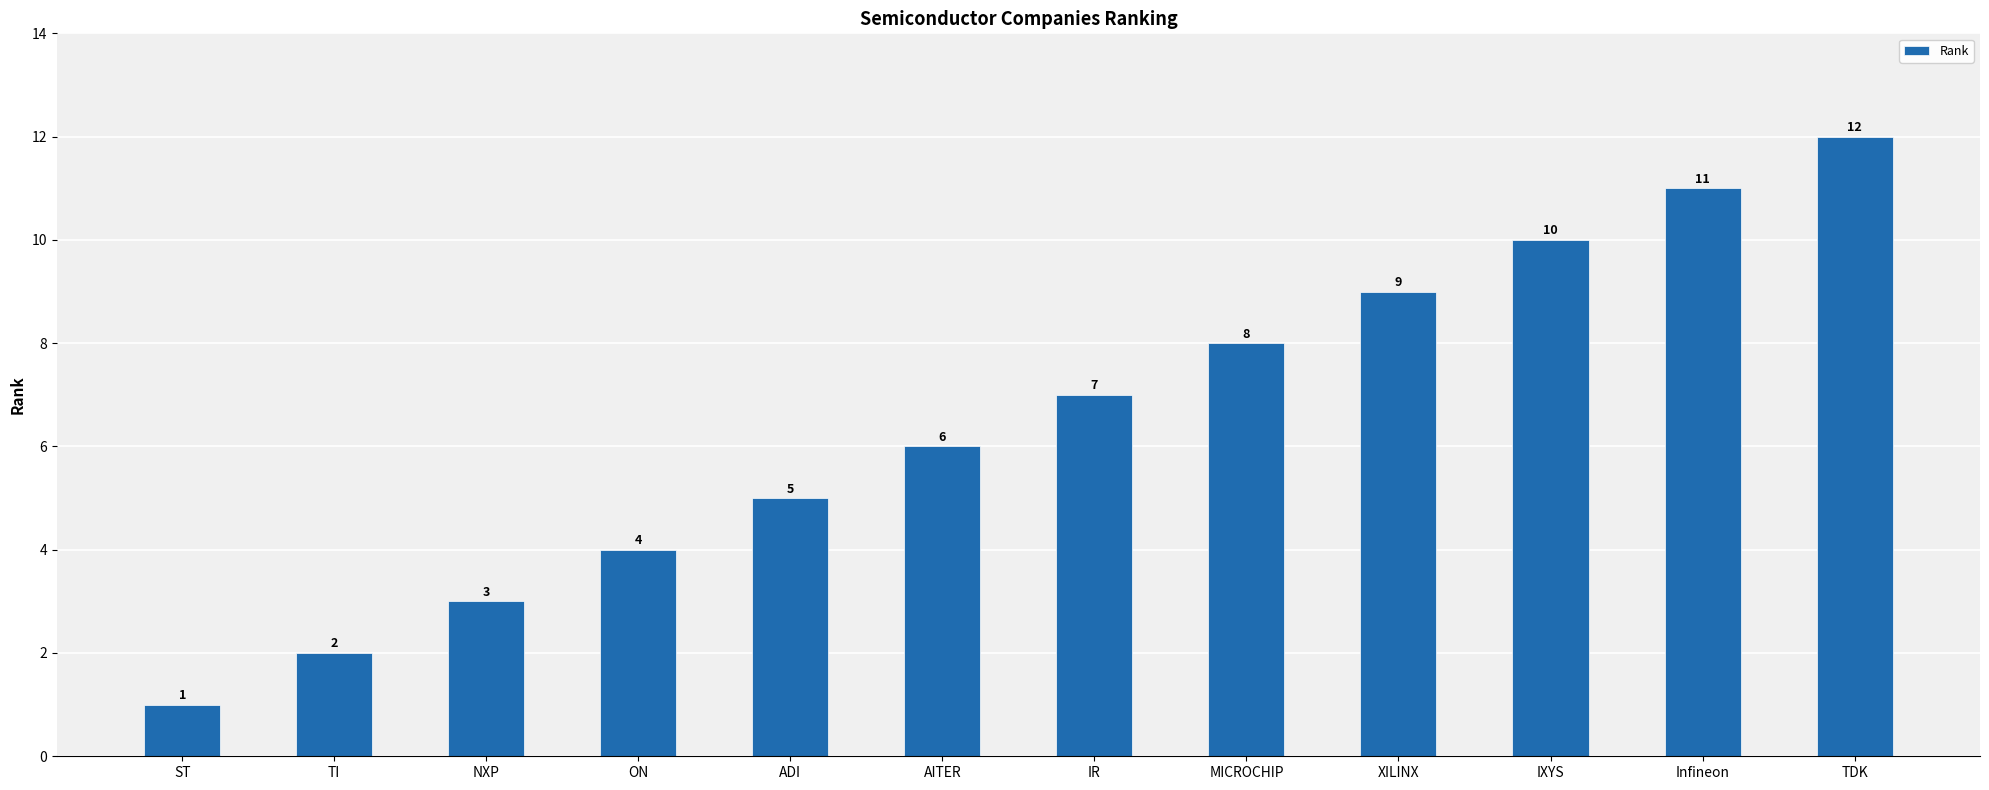

Where is the data nearest to the value 6?

AITER